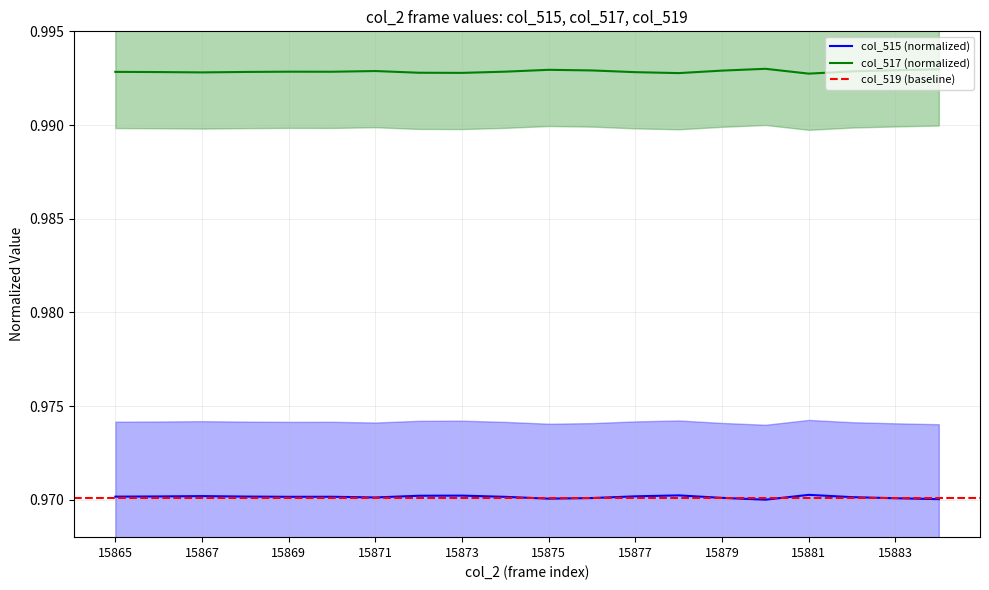

Which series has the largest range (max minus min)?

col_515